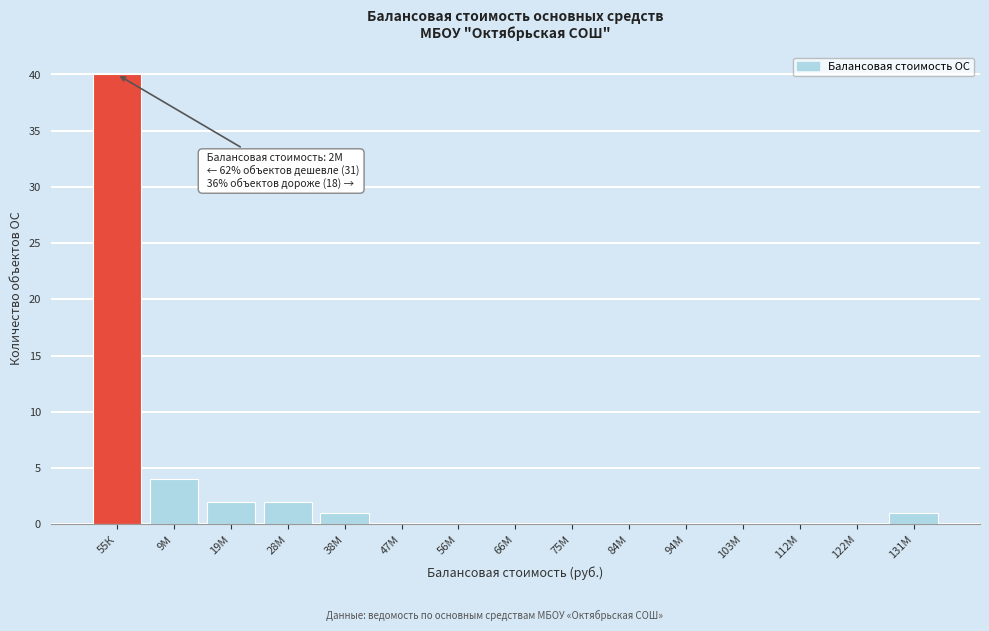

Reading right to left, what are all the values shown in this chart?

131М=1	122М=0	112М=0	103М=0	94М=0	84М=0	75М=0	66М=0	56М=0	47М=0	38М=1	28М=2	19М=2	9М=4	55К=40